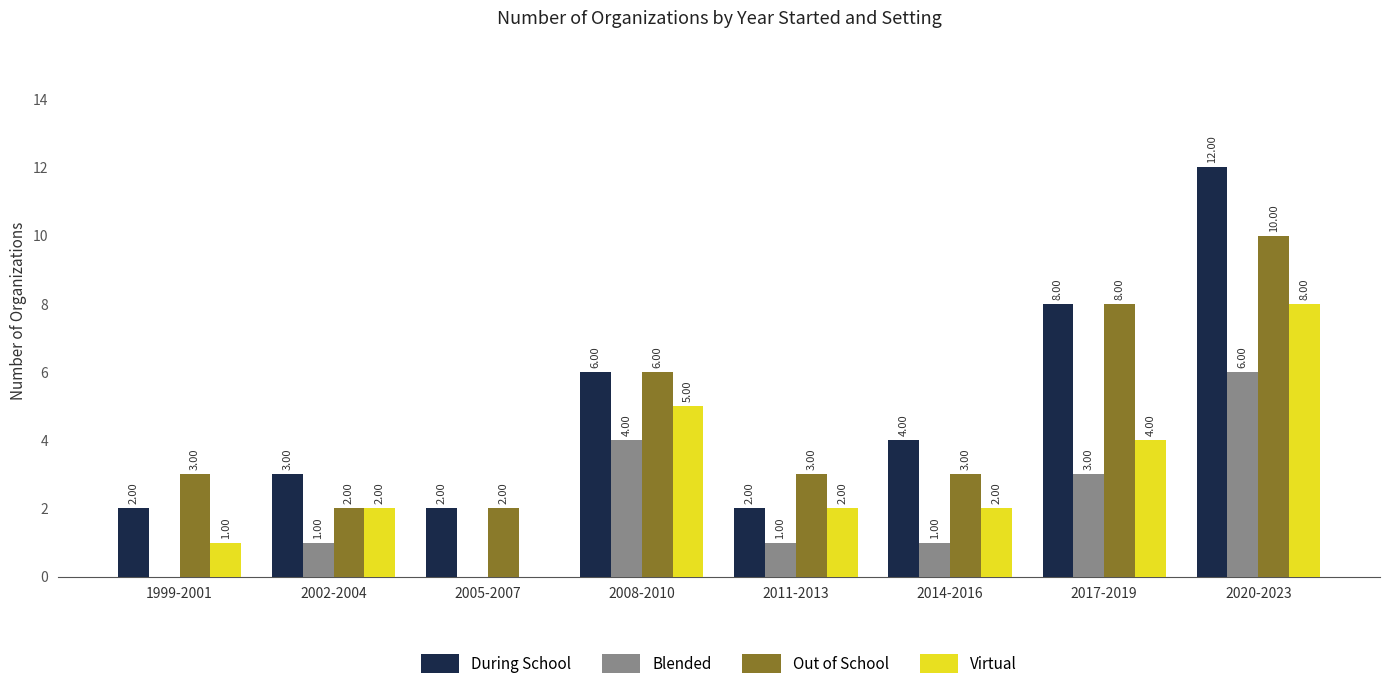

Which series has the largest total across all categories?

During School